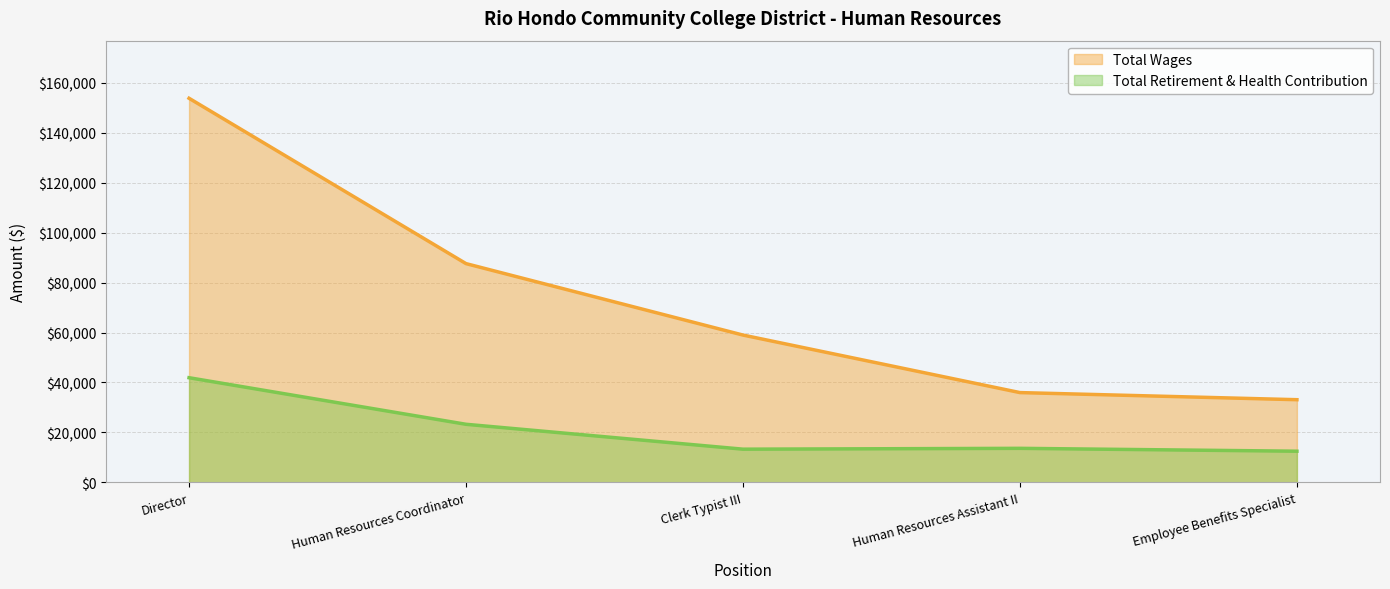

At which category does the chart reach its minimum across all series?

Employee Benefits Specialist